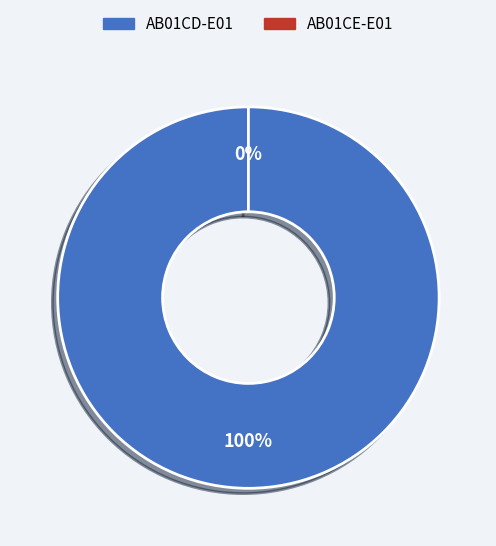

How many slices are in this pie chart?

2